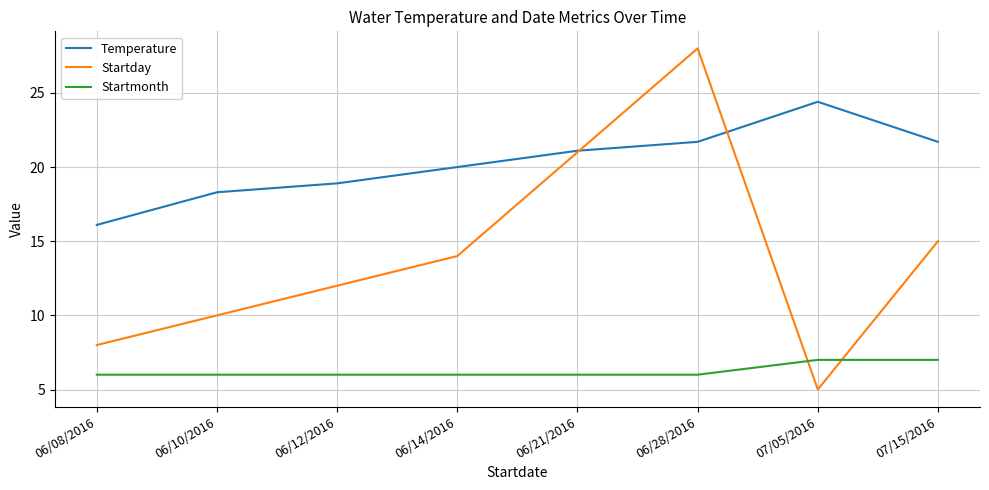

Reading left to right, extract all data points from this chart.

Temperature: 06/08/2016=16.1	06/10/2016=18.3	06/12/2016=18.9	06/14/2016=20.0	06/21/2016=21.1	06/28/2016=21.7	07/05/2016=24.4	07/15/2016=21.7
Startday: 06/08/2016=8.0	06/10/2016=10.0	06/12/2016=12.0	06/14/2016=14.0	06/21/2016=21.0	06/28/2016=28.0	07/05/2016=5.0	07/15/2016=15.0
Startmonth: 06/08/2016=6.0	06/10/2016=6.0	06/12/2016=6.0	06/14/2016=6.0	06/21/2016=6.0	06/28/2016=6.0	07/05/2016=7.0	07/15/2016=7.0